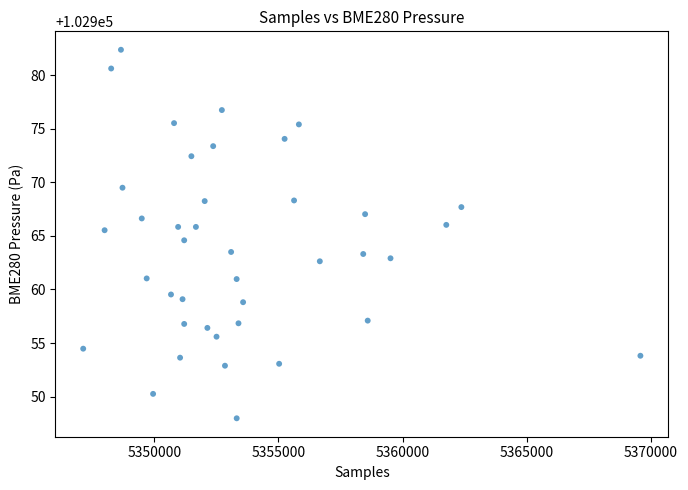

What is the range of Y values (max minus min)?

34.4